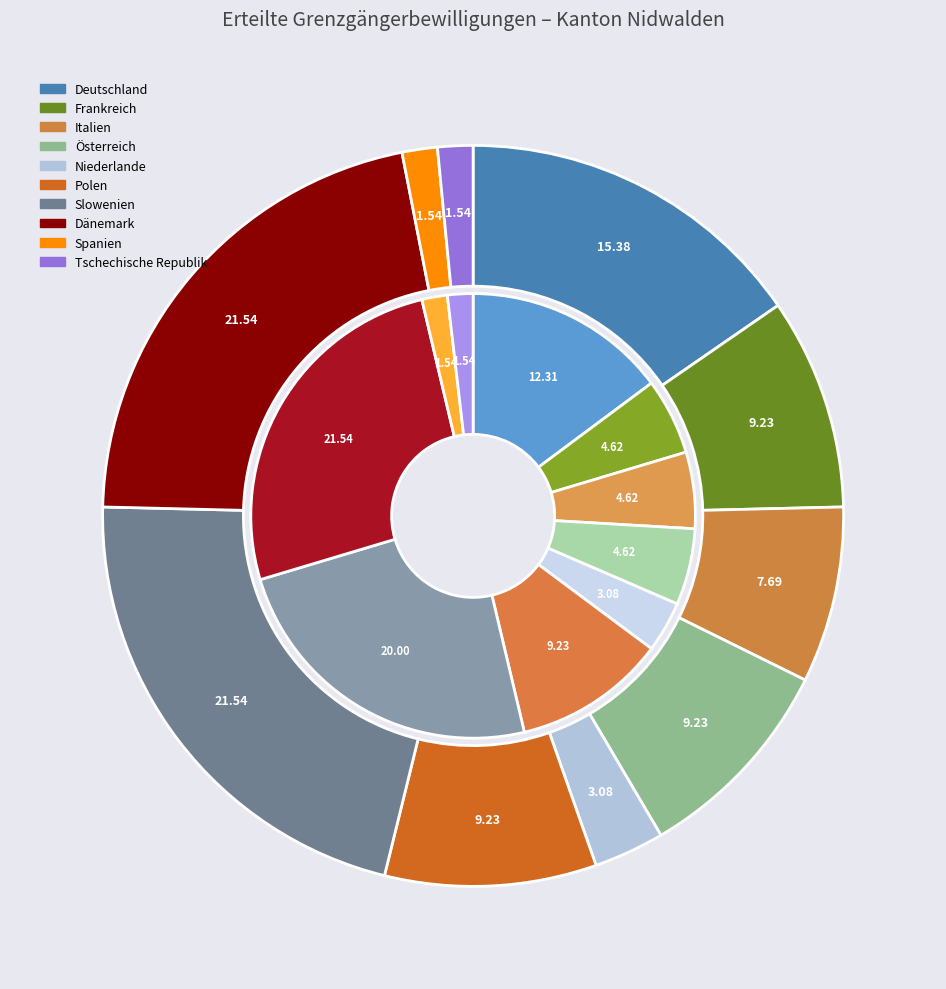

Which series changed the most between Spanien and Tschechische Republik?

Total